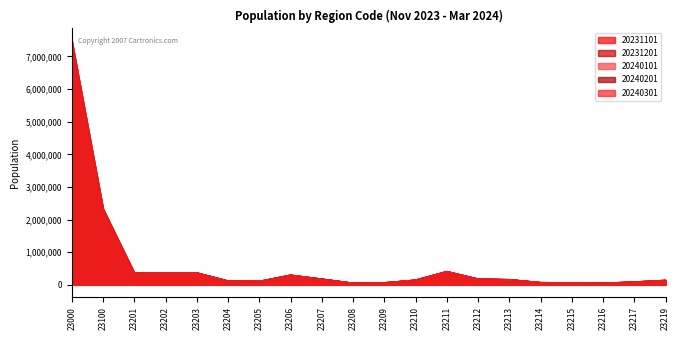

At which category is the sum across all series the highest?

23000